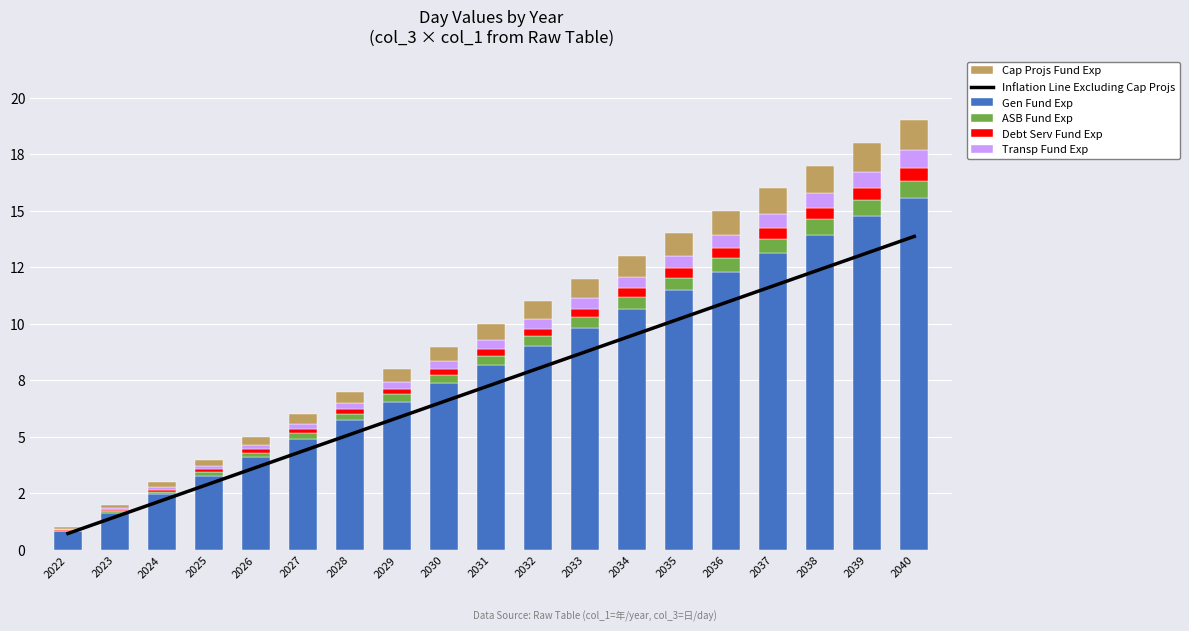

Rank the categories by ASB Fund Exp value from highest to lowest.

2040, 2039, 2038, 2037, 2036, 2035, 2034, 2033, 2032, 2031, 2030, 2029, 2028, 2027, 2026, 2025, 2024, 2023, 2022